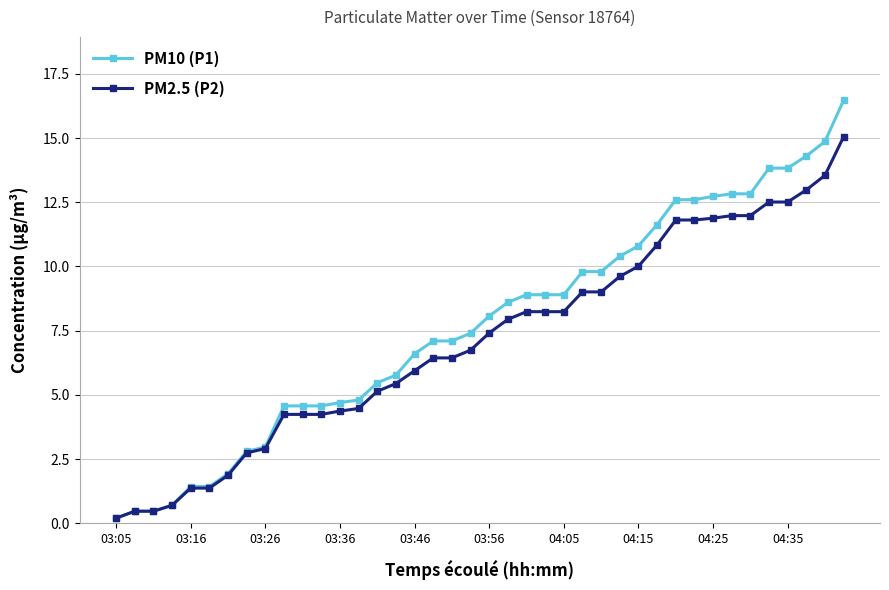

Rank the series by their maximum value, from lowest to highest.

PM2.5 (P2), PM10 (P1)